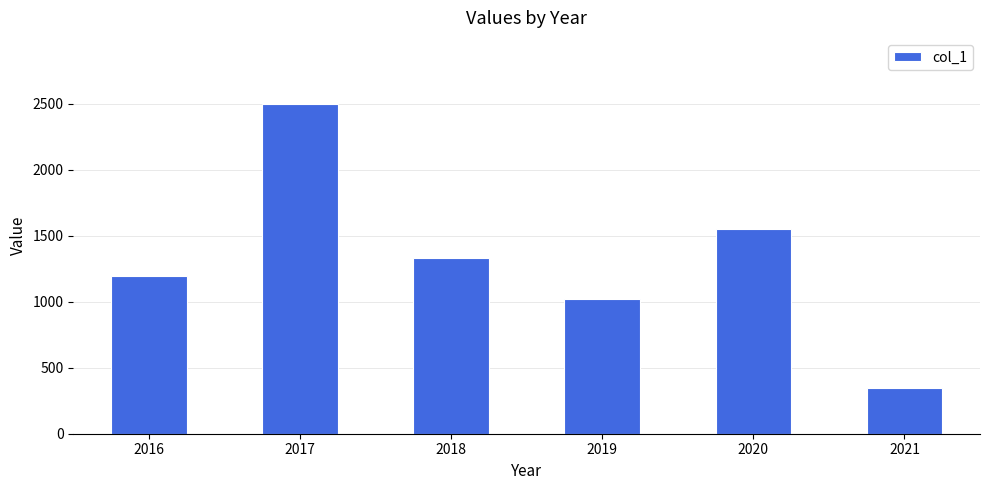

What is the difference between the maximum and minimum values?

2151